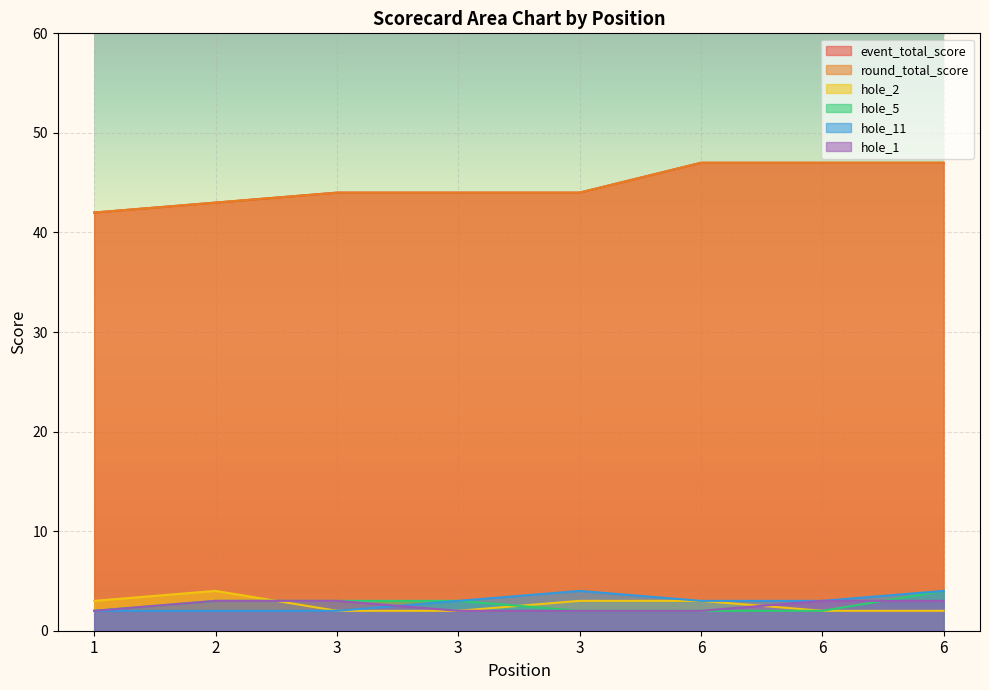

List the series in order of their peak value, lowest first.

hole_1, hole_2, hole_5, hole_11, event_total_score, round_total_score